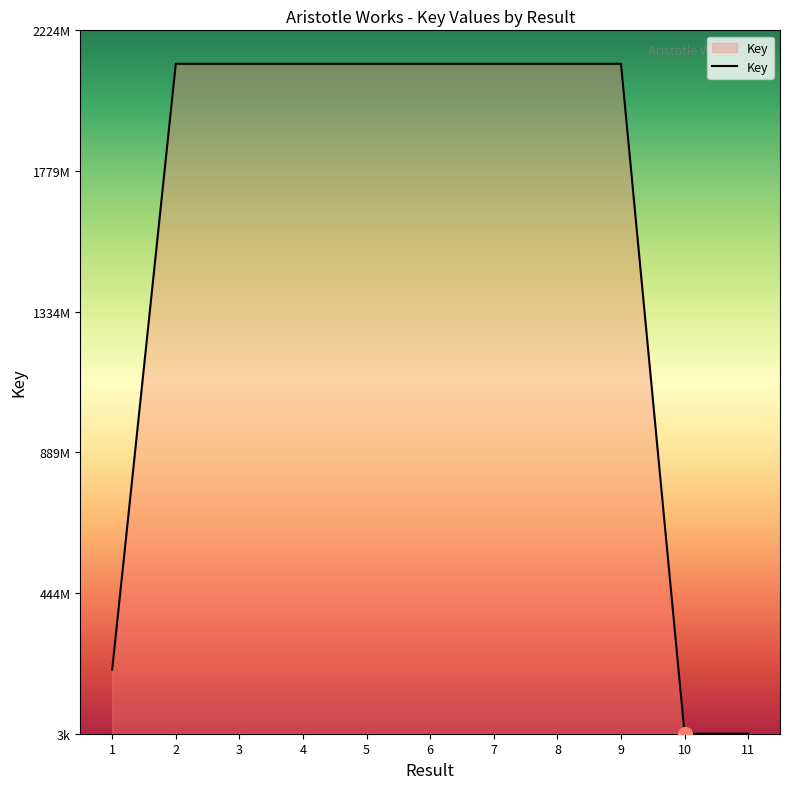

Does the chart have visible grid lines?

No